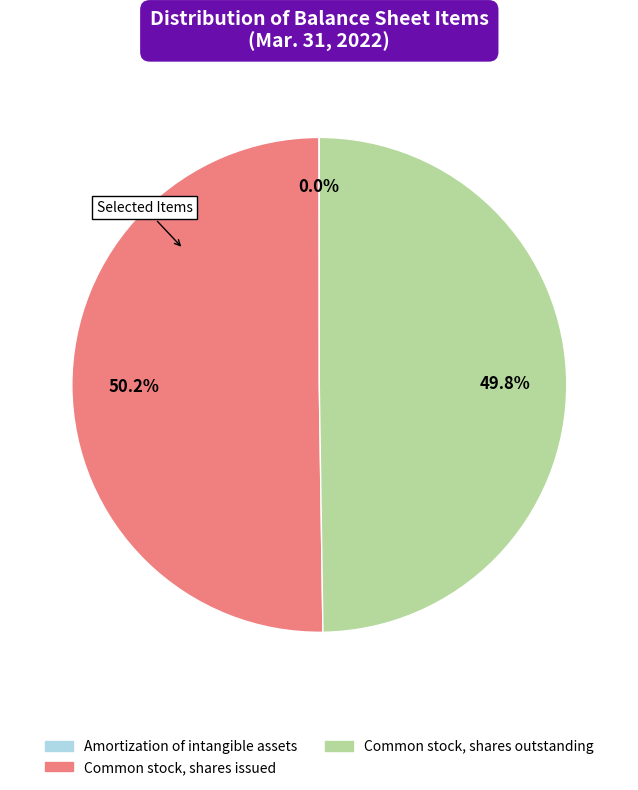

What is the ratio of the value at Common stock, shares issued to the value at Common stock, shares outstanding?

1.0